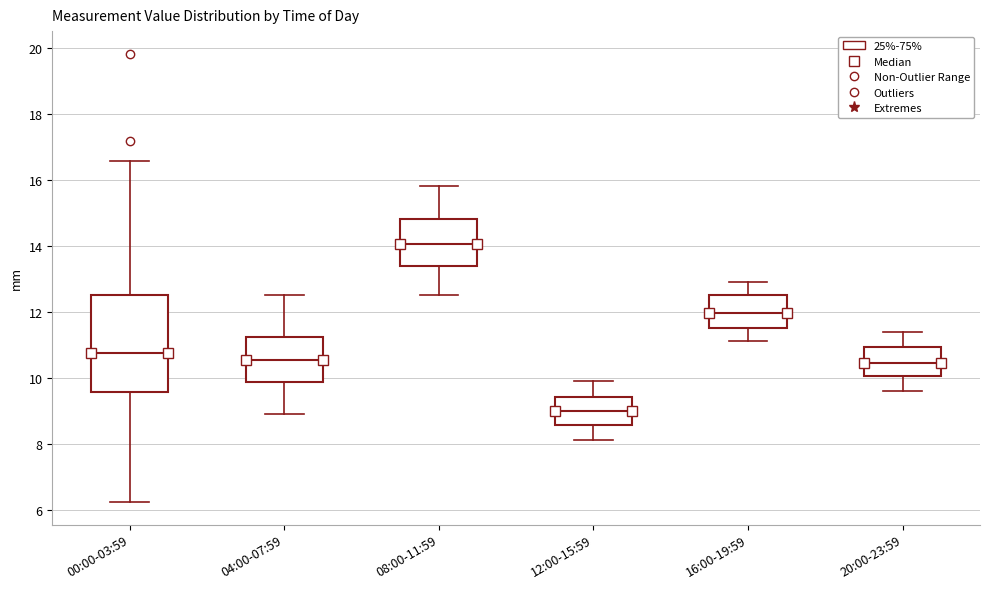

Where is the lower edge of the box for 20:00-23:59 on the y-axis? The values are not printed on the chart, so give them approximately, as read against the axis.

10.0